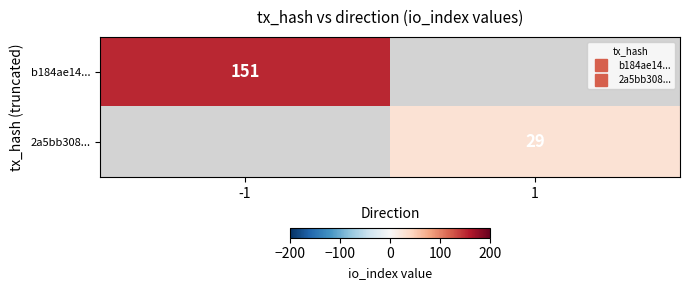

The value of b184ae14... at -1 is 99.2. True or false?

False